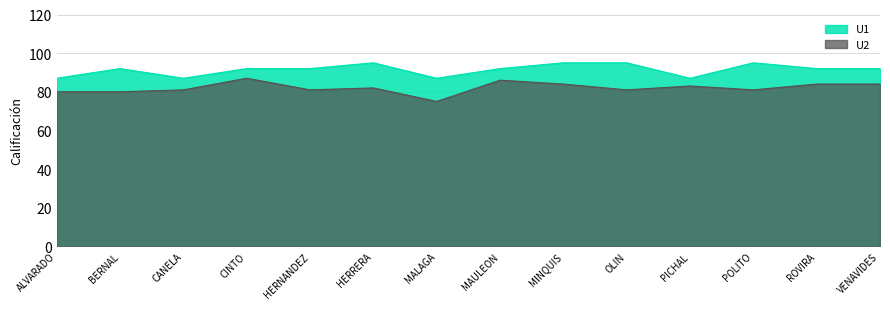

True or false: U1 and U2 intersect in this chart.

False